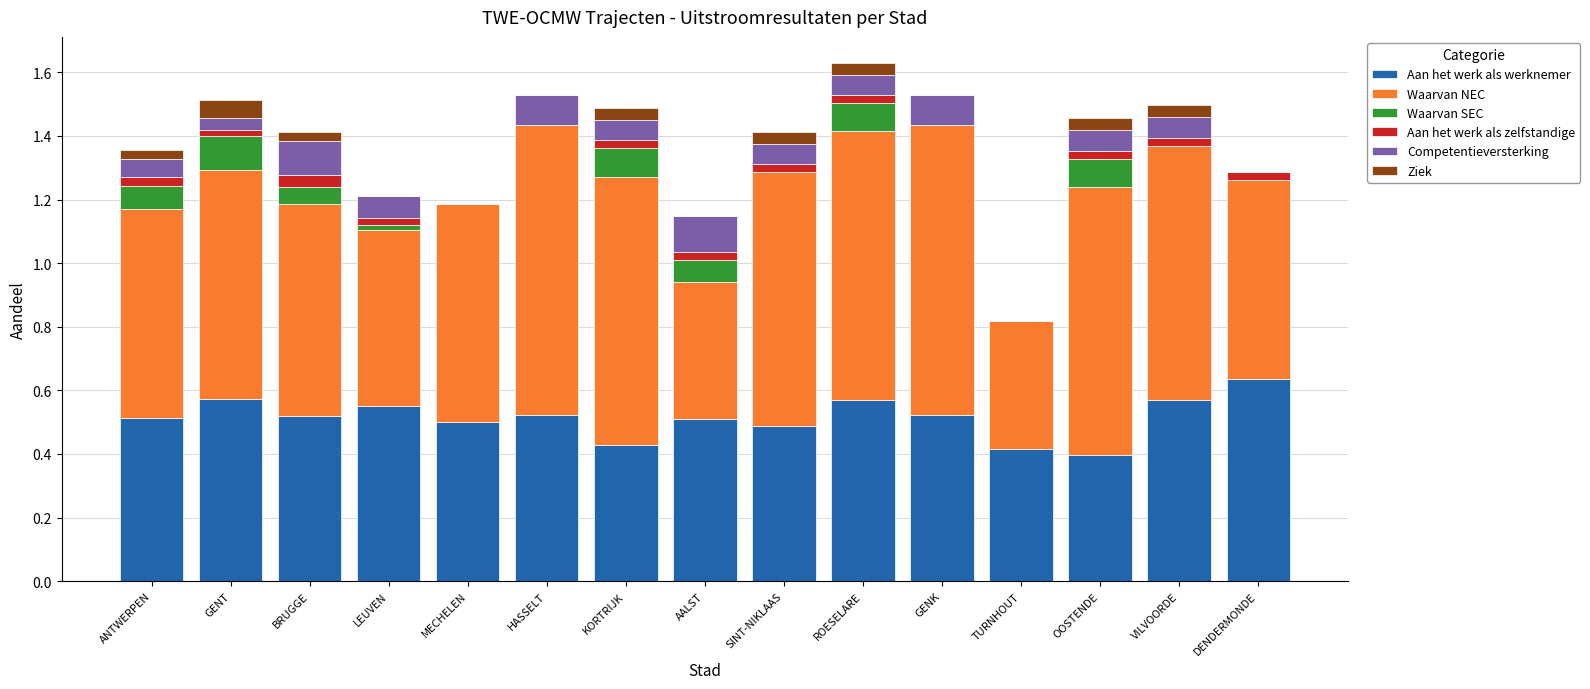

True or false: Aan het werk als werknemer has a value of 0.1 at TURNHOUT.

False